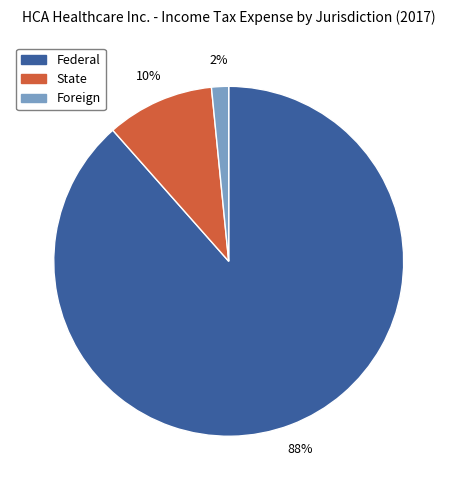

Rank the categories by value from lowest to highest.

Foreign, State, Federal